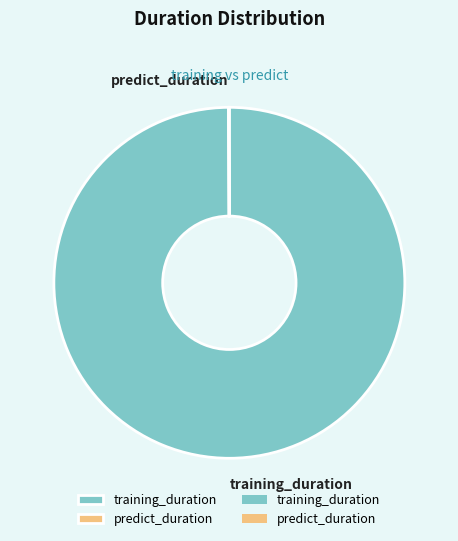

Does any single category account for the majority?

Yes